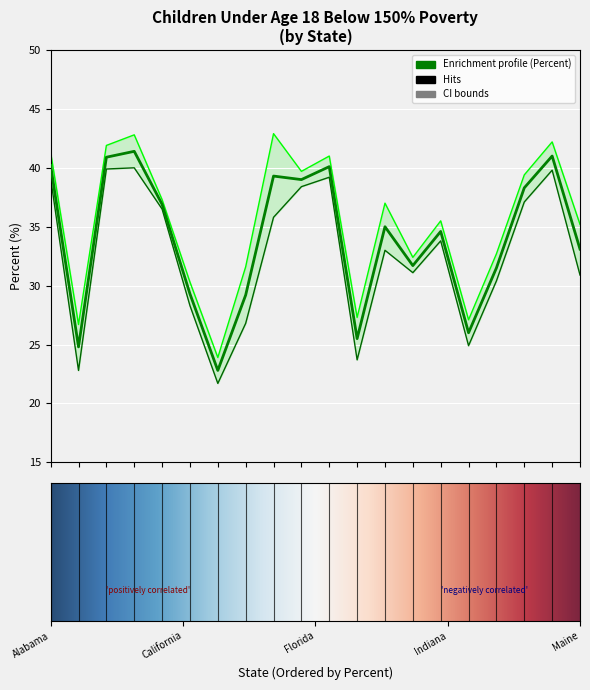

How many lines are shown in the chart?

3